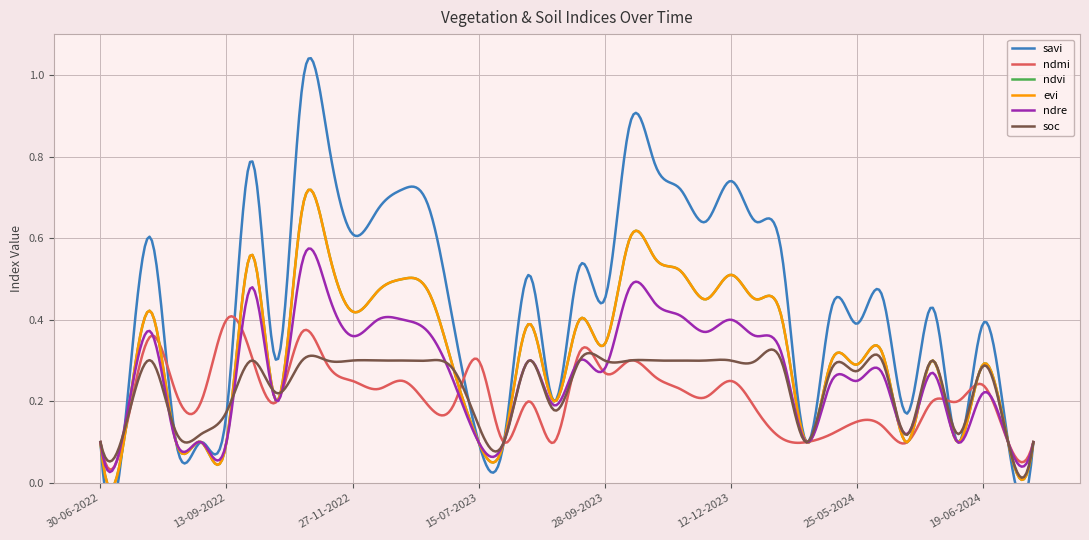

The value of ndvi at 28-10-2023 is 0.2. True or false?

False